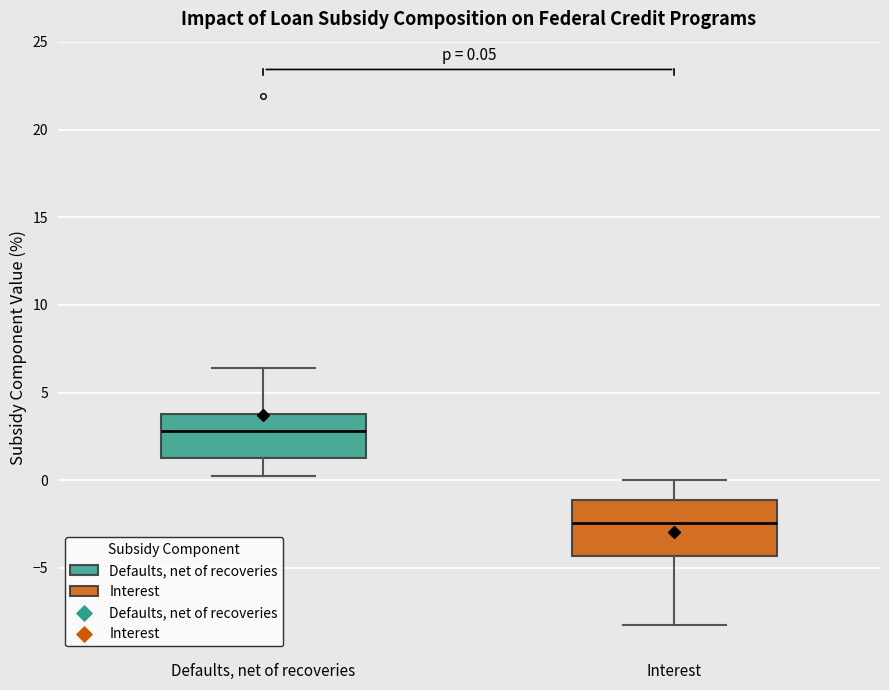

Which box has the lowest median line?

Interest